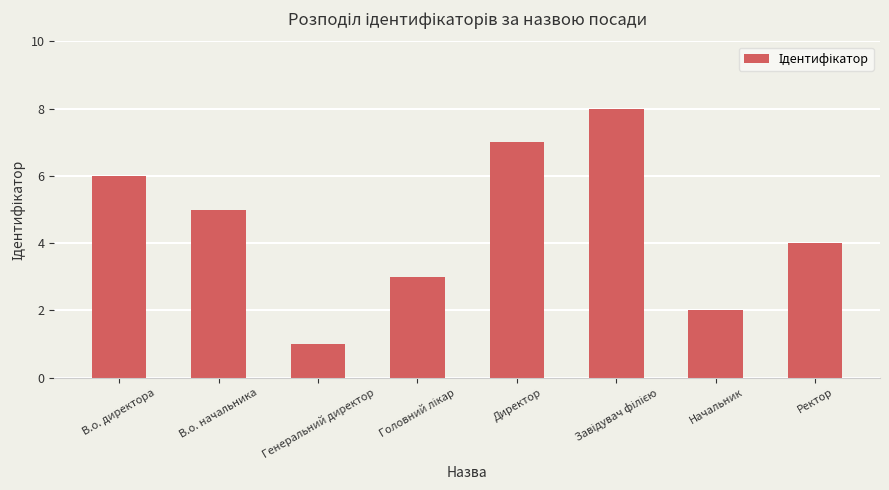

How many data points are less than 5?

4